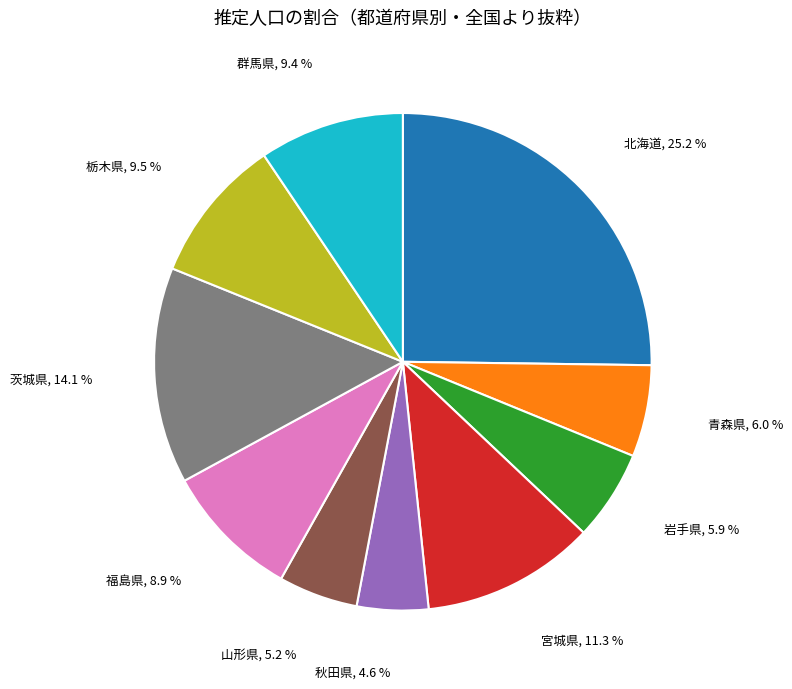

Is there any slice that represents more than half of the pie?

No